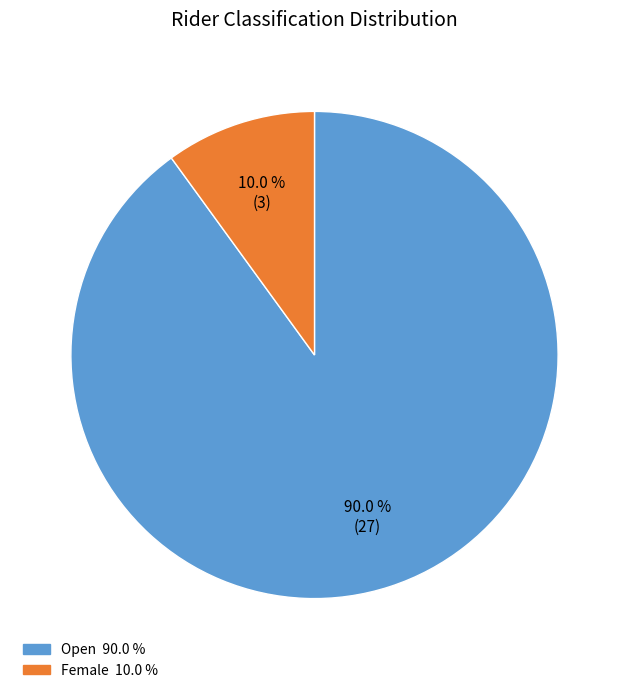

Is there a majority slice in this chart?

Yes